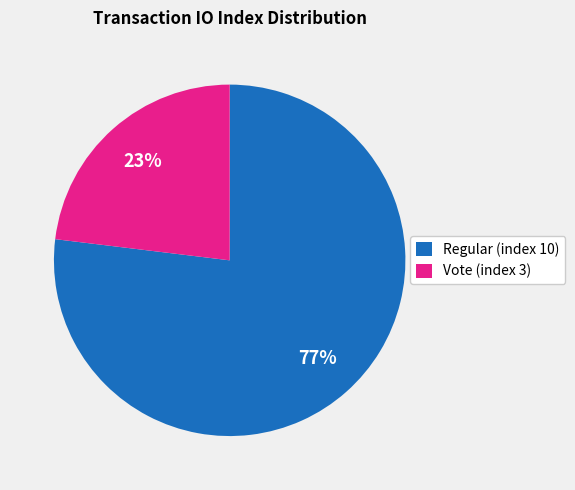

To the nearest percent, what is the difference between the largest and smallest slice percentages?

54%